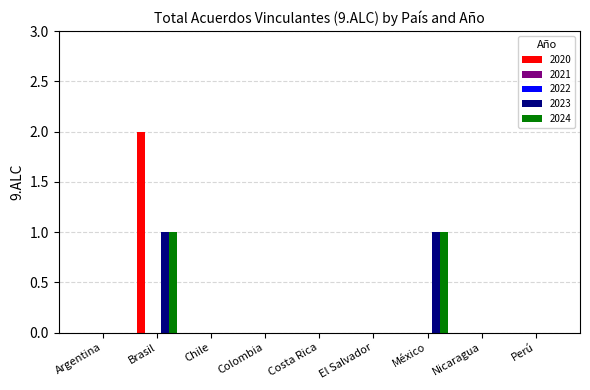

At which label is 2020 closest to 1?

Argentina